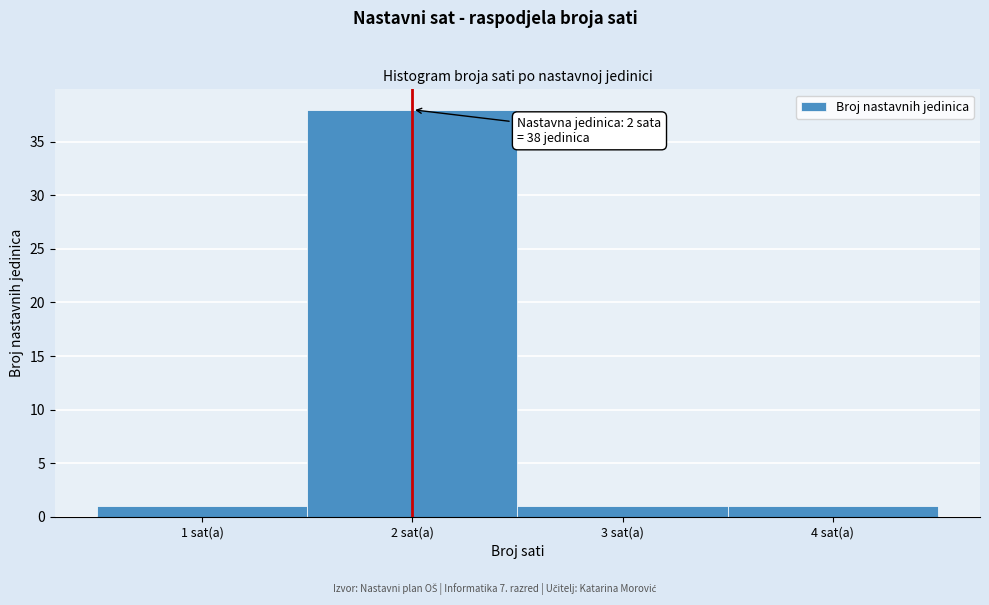

Over which range of the x-axis is the bar tallest?

1.5 to 2.5